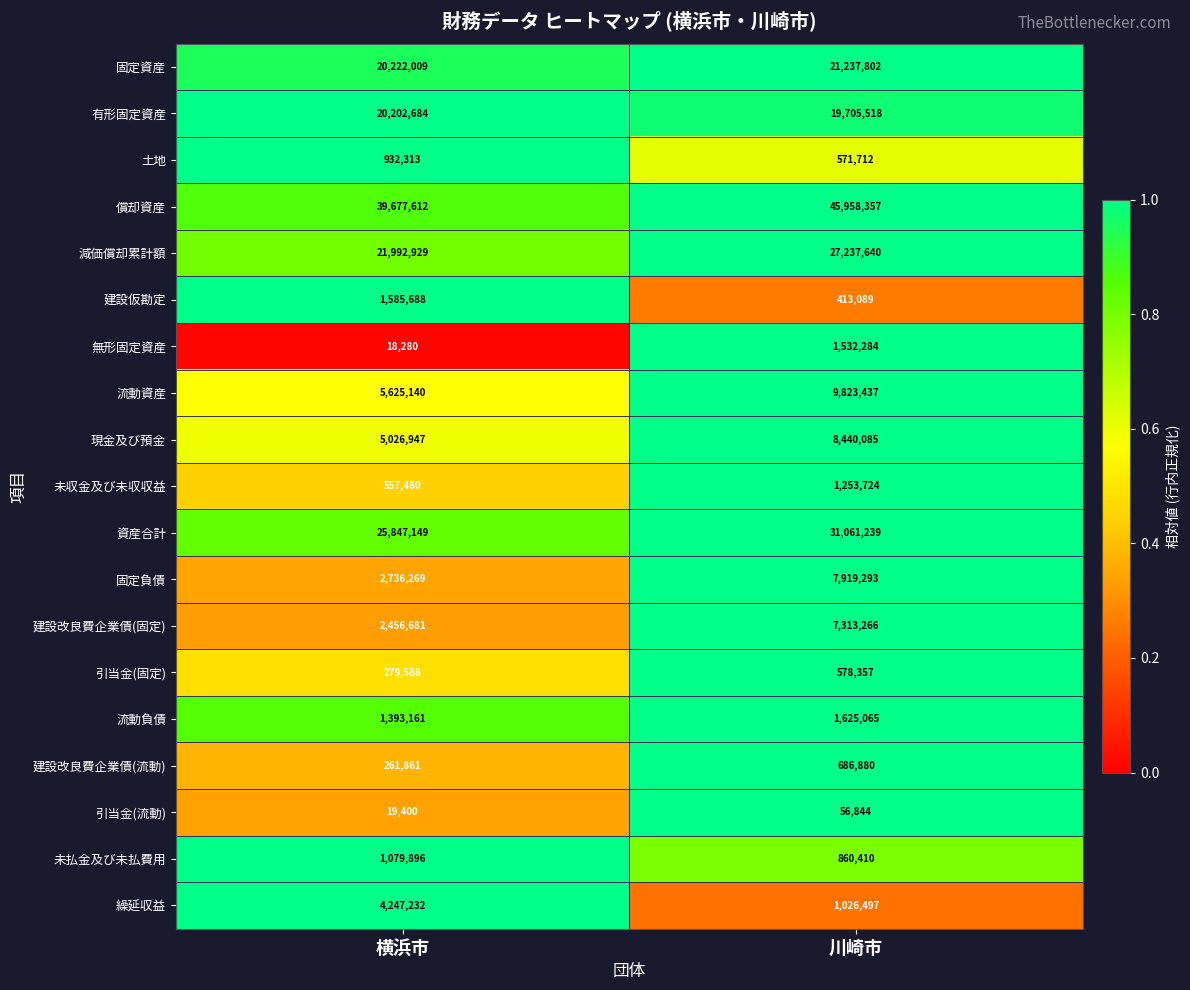

What is the smallest value displayed?

18280